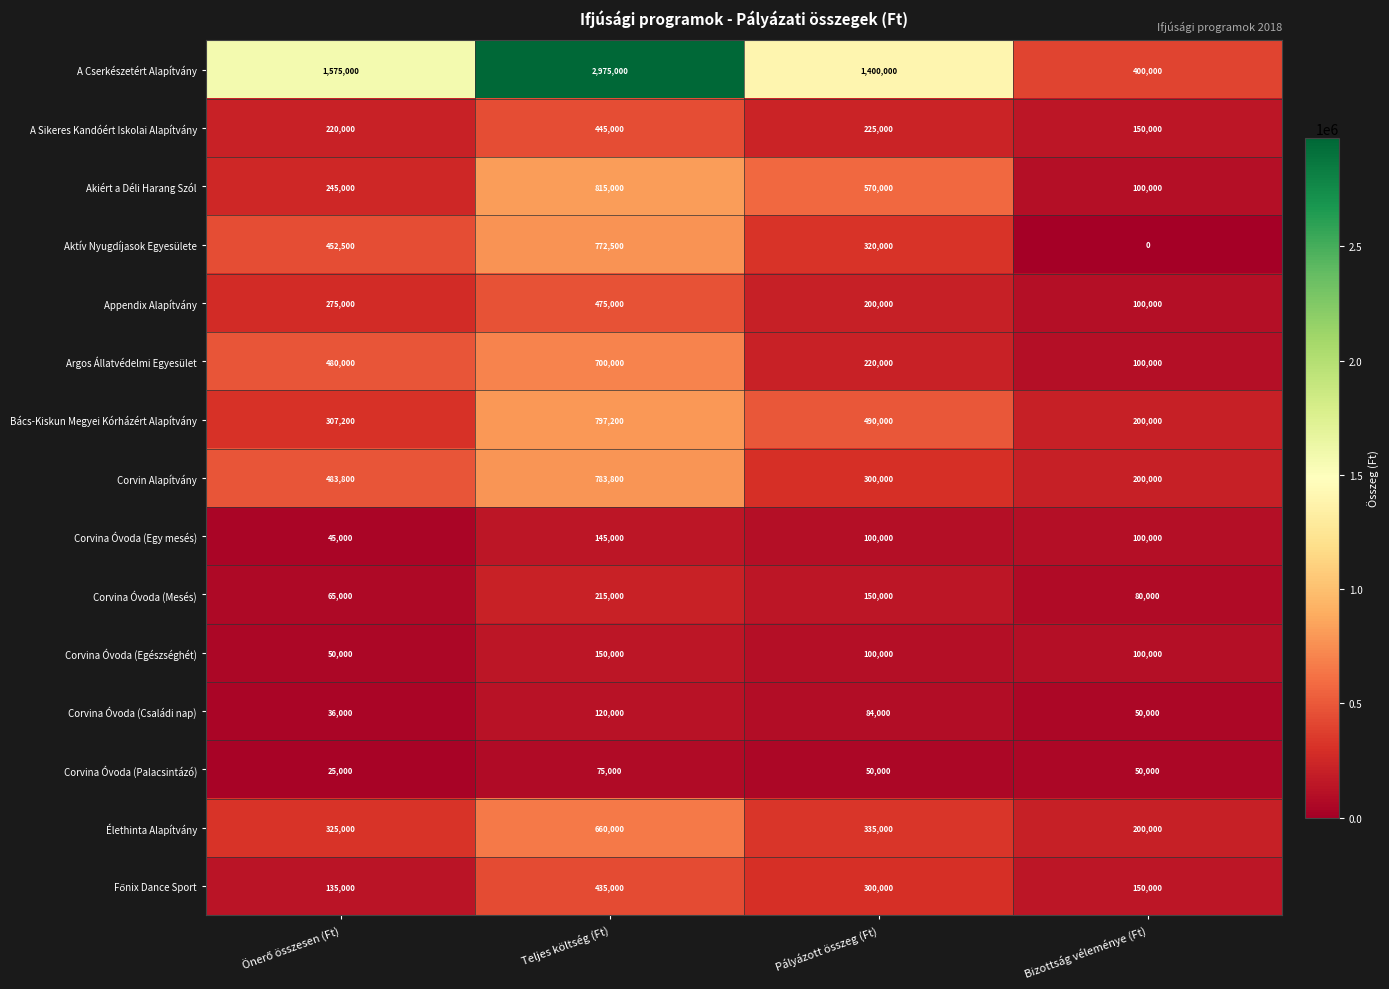

How many data points in A Cserkészetért Alapítvány are less than 1575000?

2